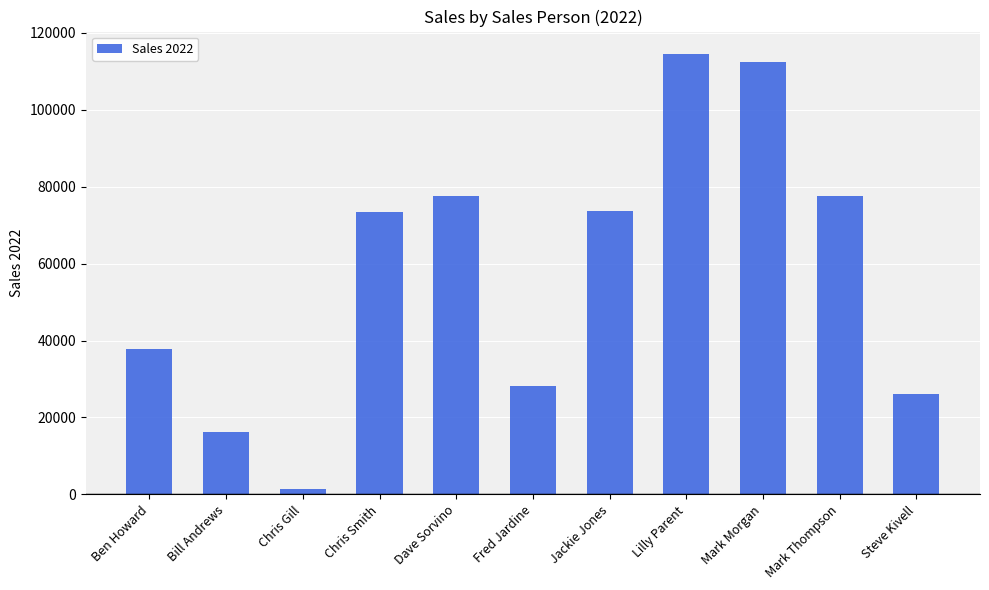

The chart shows a value of 25900 at Bill Andrews. True or false?

False